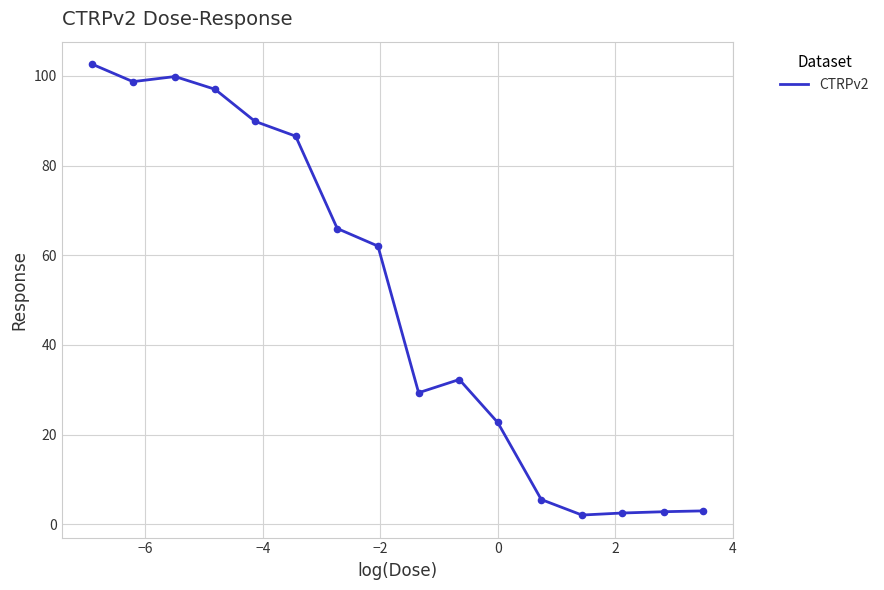

What is the difference between the maximum and minimum values?

100.6